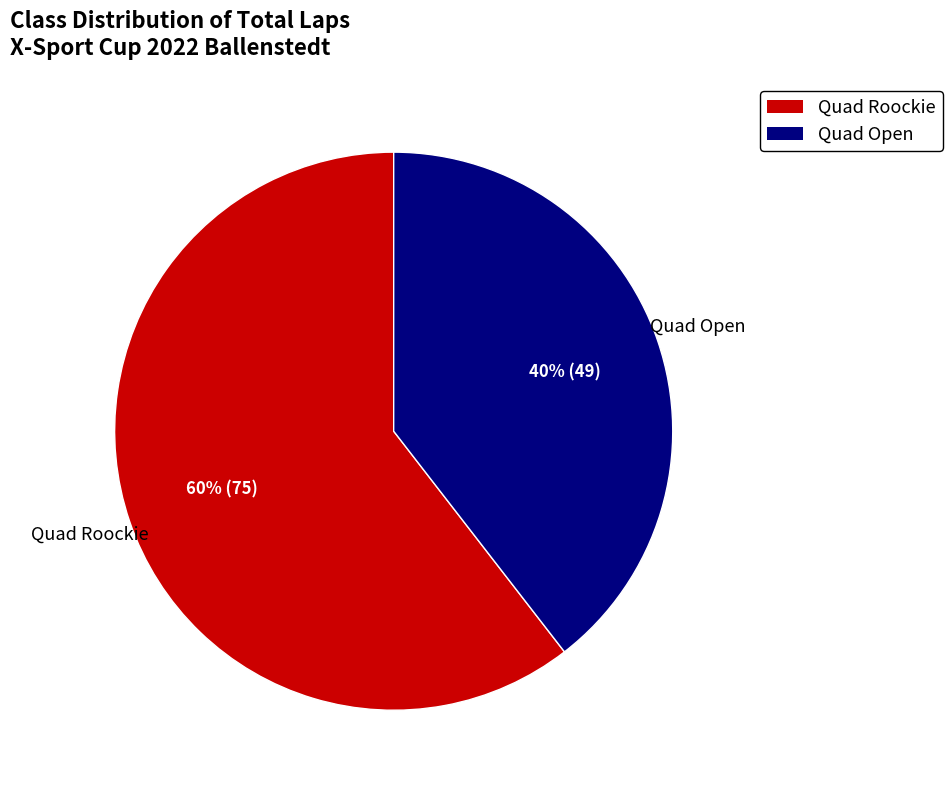

Is it true that Quad Open is 26% of the pie?

False